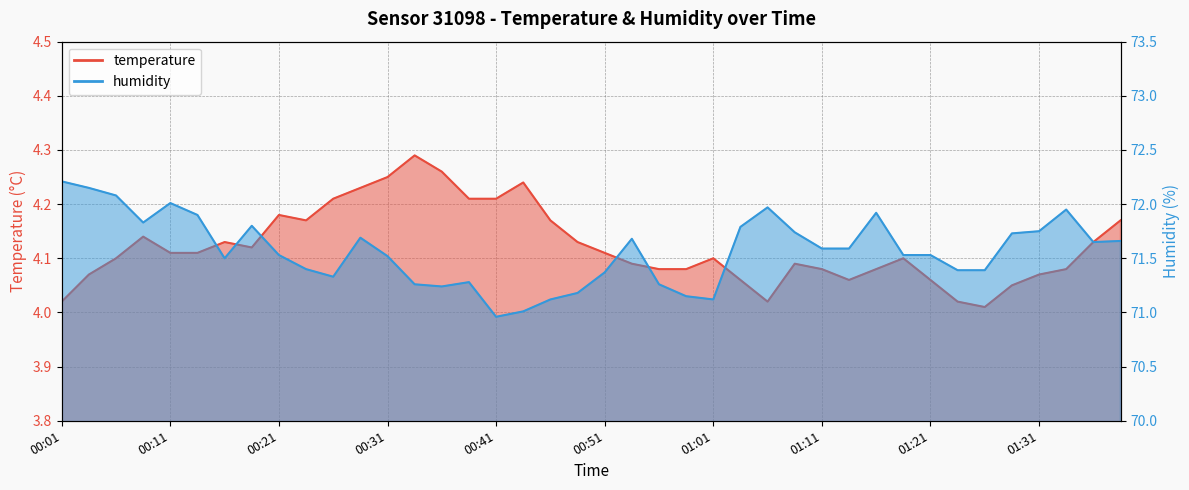

Which category has the highest value in the temperature series?

00:33